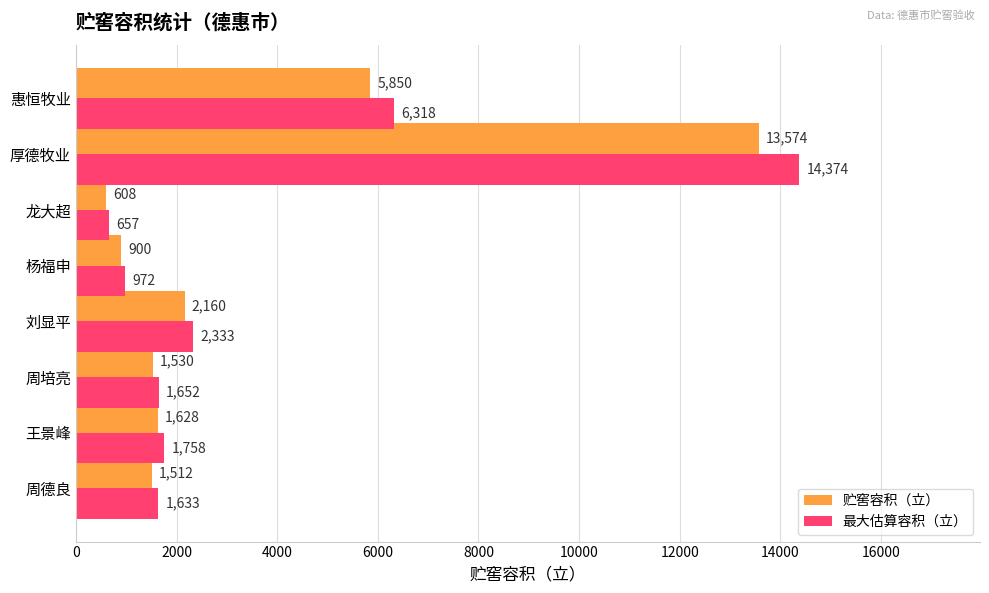

What is the lowest value of the 最大估算容积（立） series?

656.6